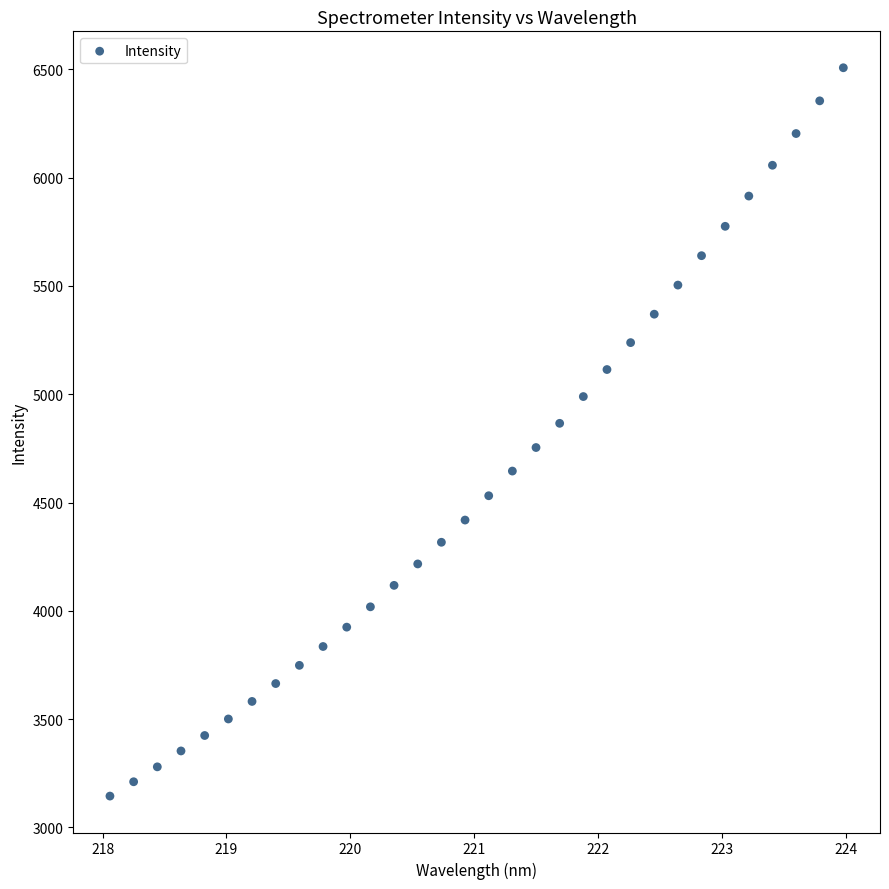

What is the range of Y values (max minus min)?

3362.0